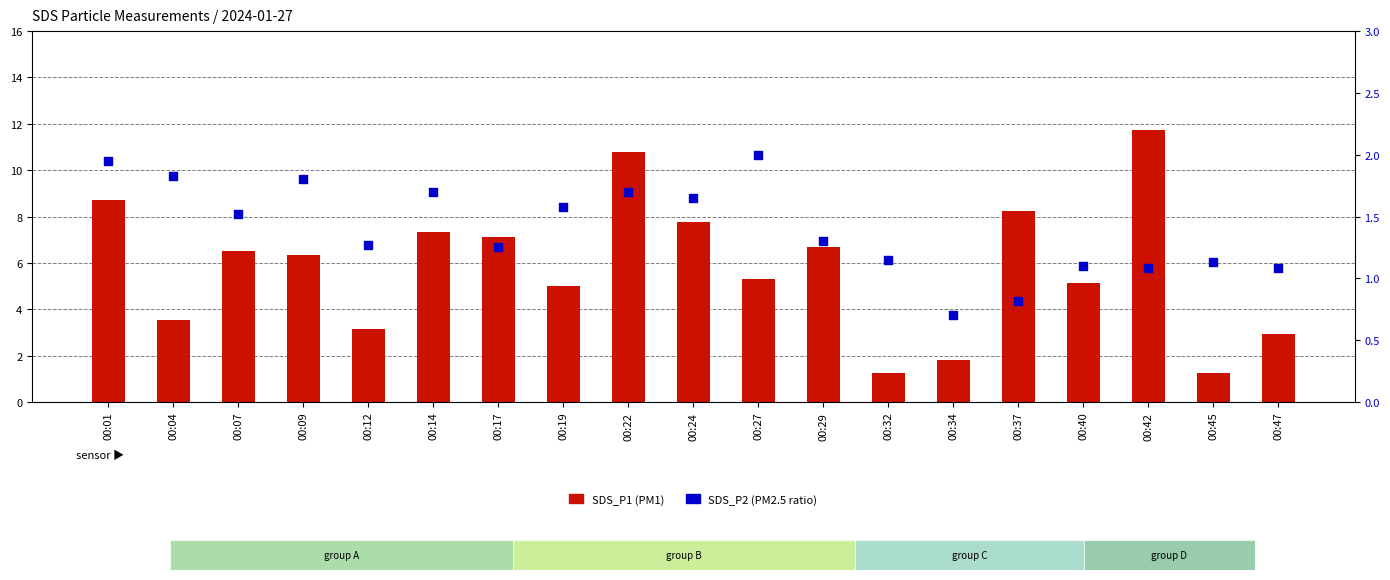

Which series contains the highest Y value?

SDS_P1